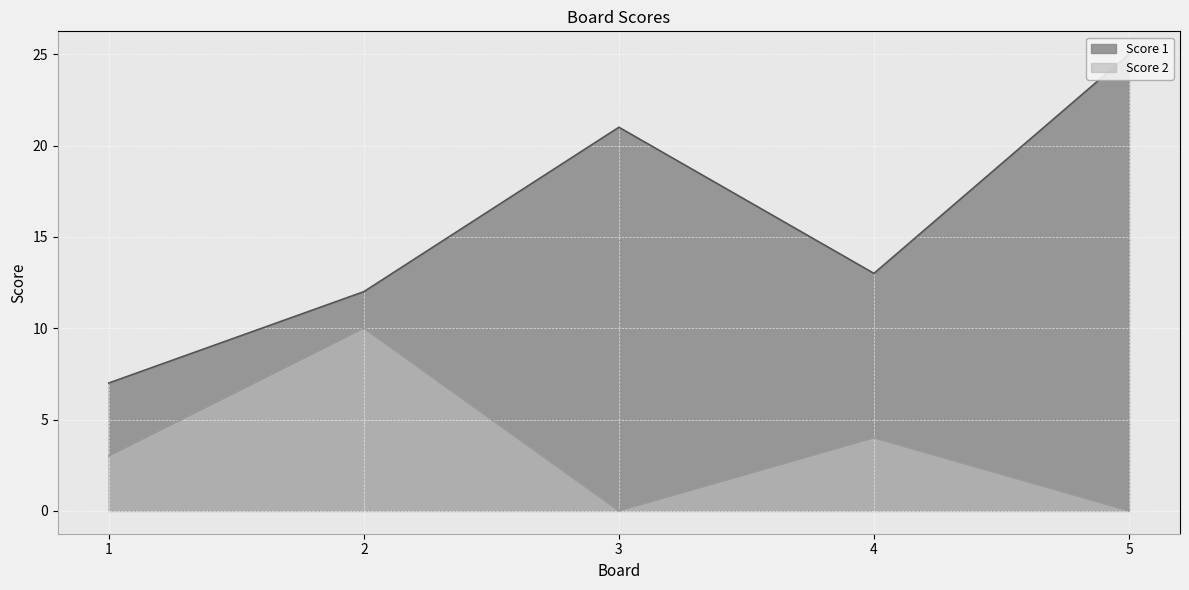

What is the greatest value displayed?

25